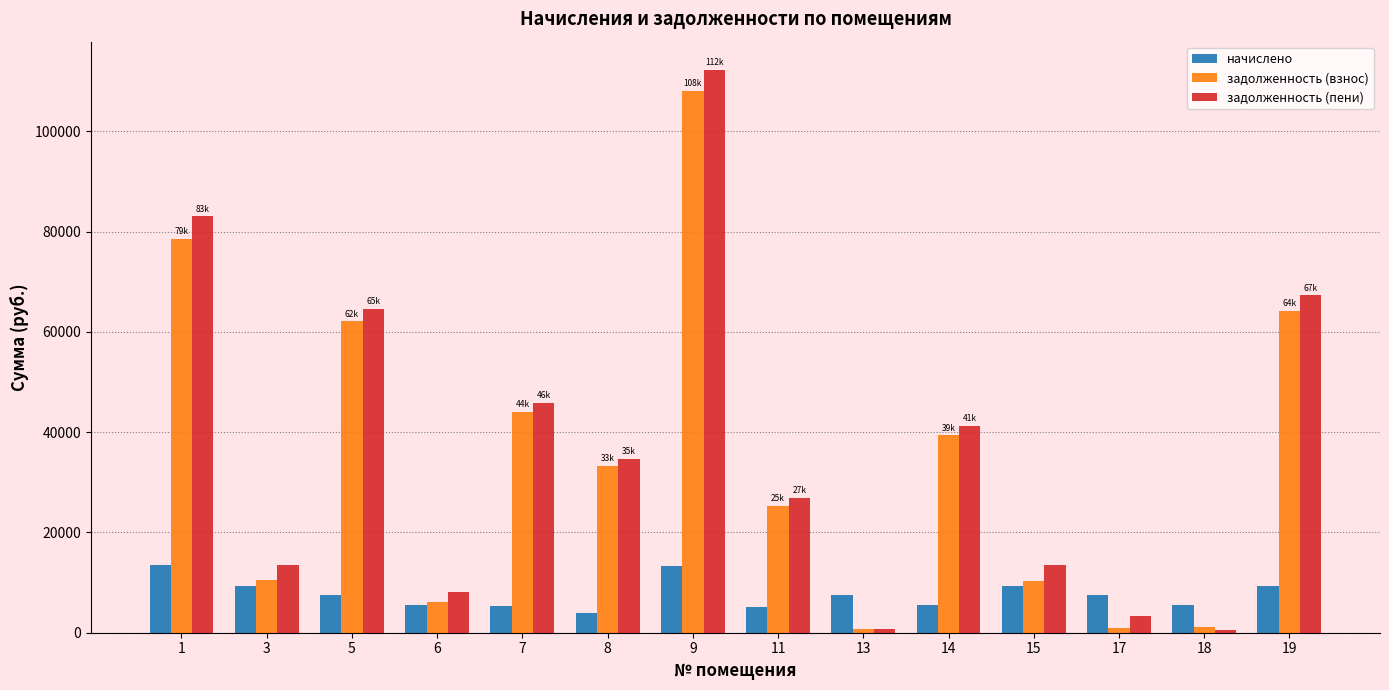

Where does the начислено series first go above 7509?

1